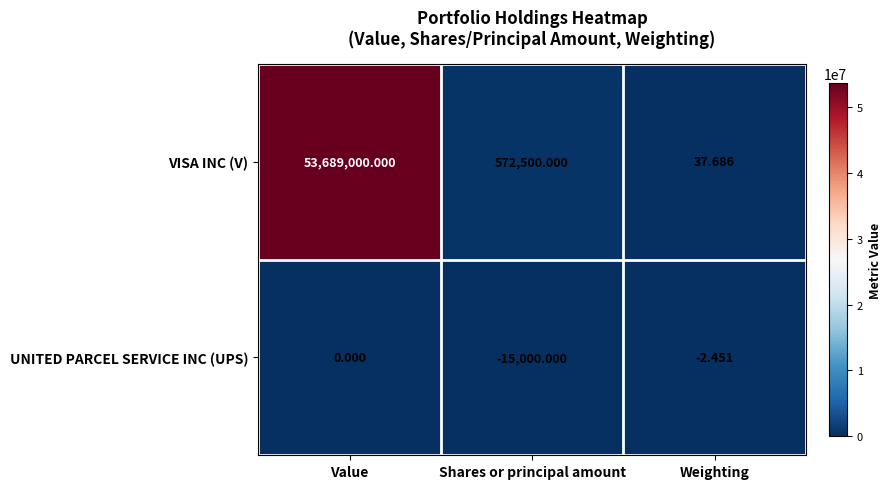

Which label corresponds to the smallest value in the chart?

Shares or principal amount